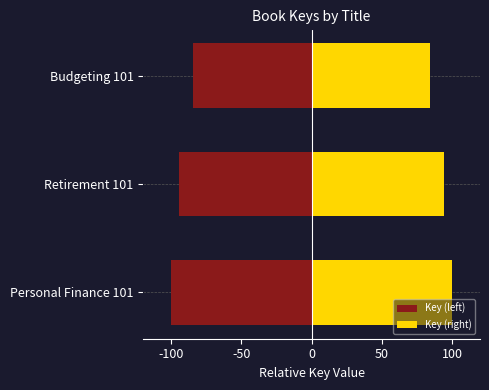

Reading left to right, list all the values displayed in this chart.

Key (left): -100.0	-94.6	-84.4
Key (right): 100.0	94.6	84.4